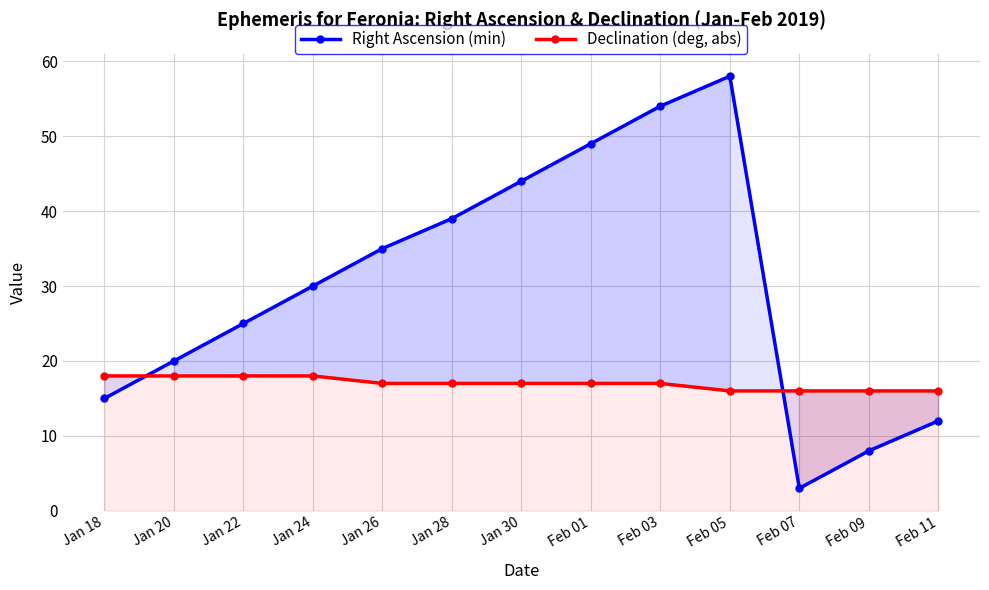

Which series changed the most between Jan 18 and Jan 24?

Right Ascension (min)